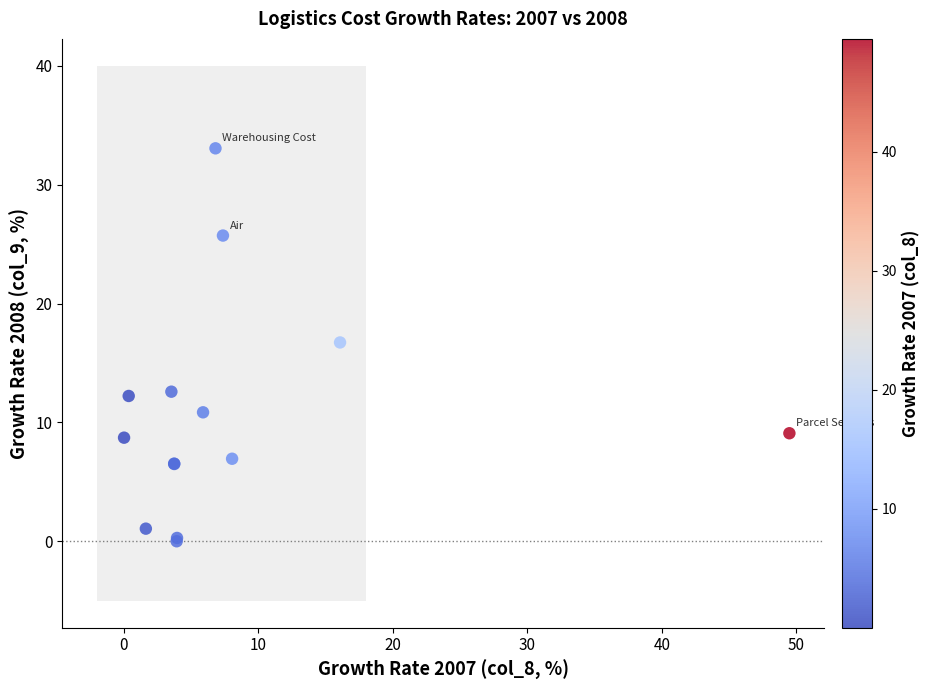

What Y value in the scatter plot is closest to 16?

16.7